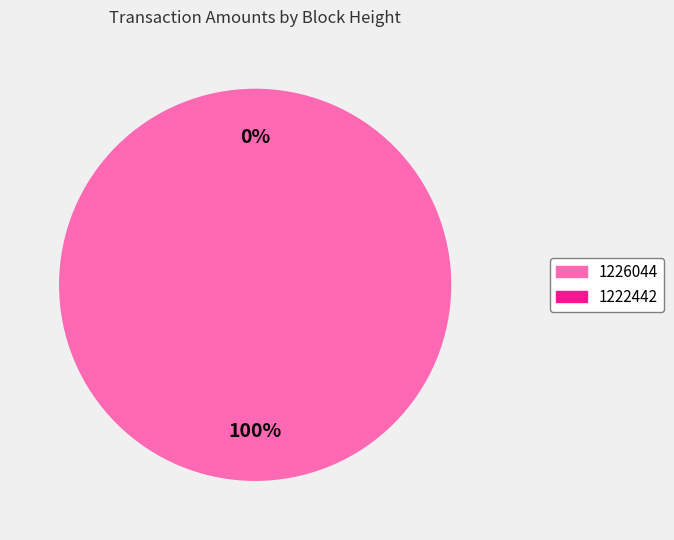

Do 1226044 and 1222442 together represent more than half of the pie?

Yes